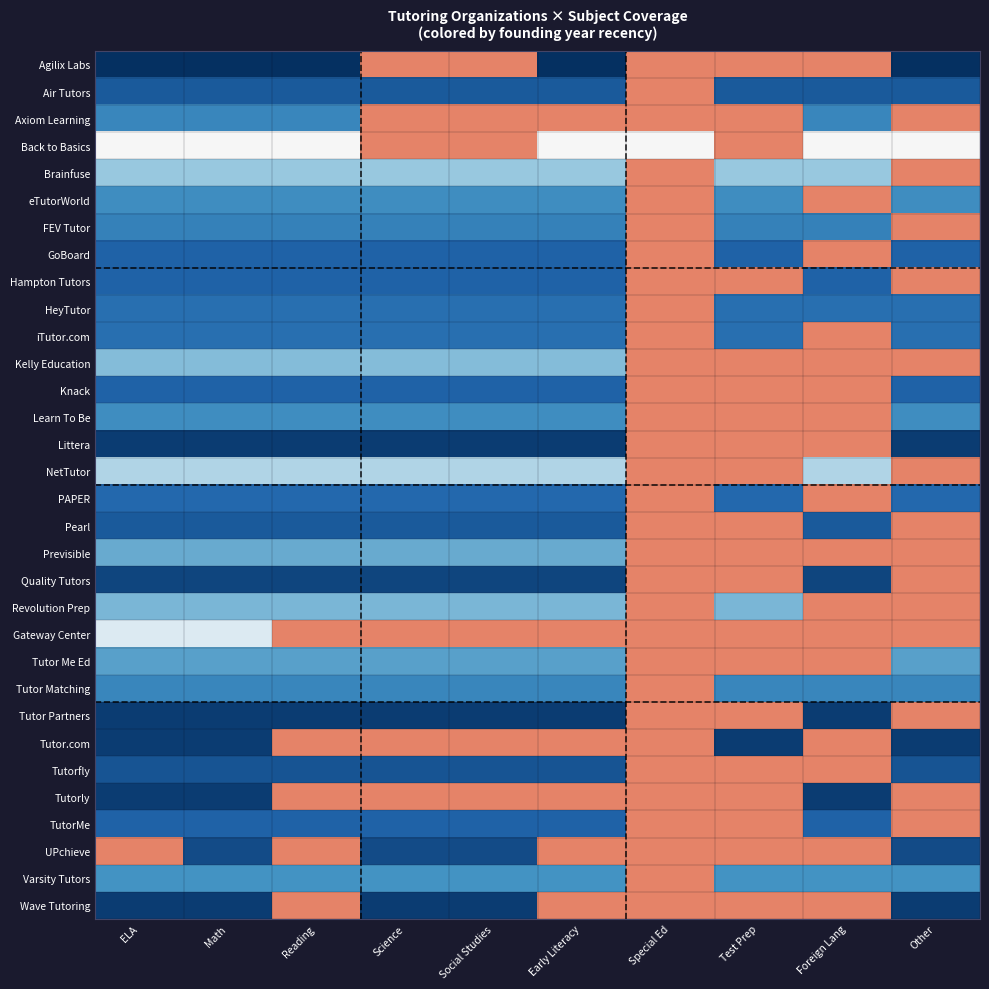

Rank the series at ELA from highest to lowest value.

Agilix Labs, Littera, Tutor Partners, Tutor.com, Tutorly, Wave Tutoring, Quality Tutors, Tutorfly, Air Tutors, Pearl, GoBoard, Hampton Tutors, Knack, TutorMe, PAPER, HeyTutor, iTutor.com, FEV Tutor, Axiom Learning, Tutor Matching, eTutorWorld, Learn To Be, Varsity Tutors, Tutor Me Ed, Previsible, Revolution Prep, Kelly Education, Brainfuse, NetTutor, Gateway Center, Back to Basics, UPchieve